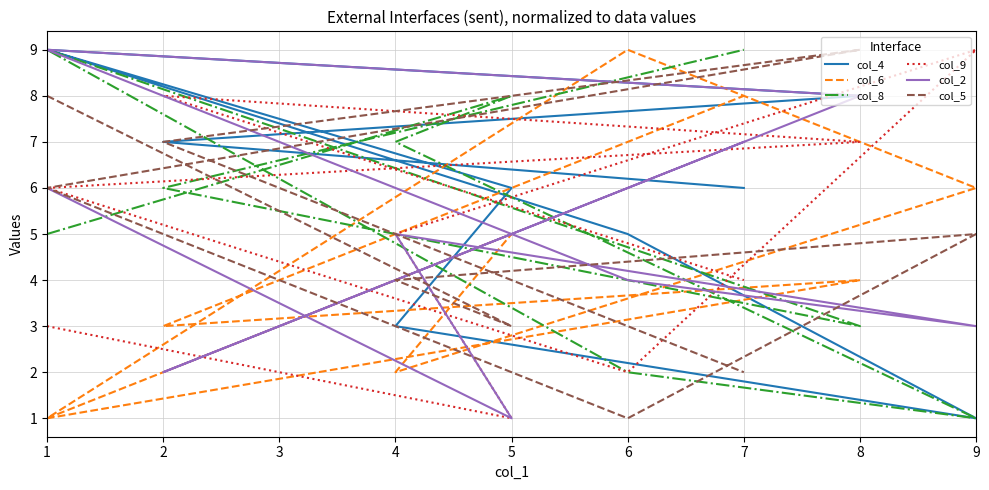

Is the value of col_6 at 1 greater than the value of col_5 at 9?

No